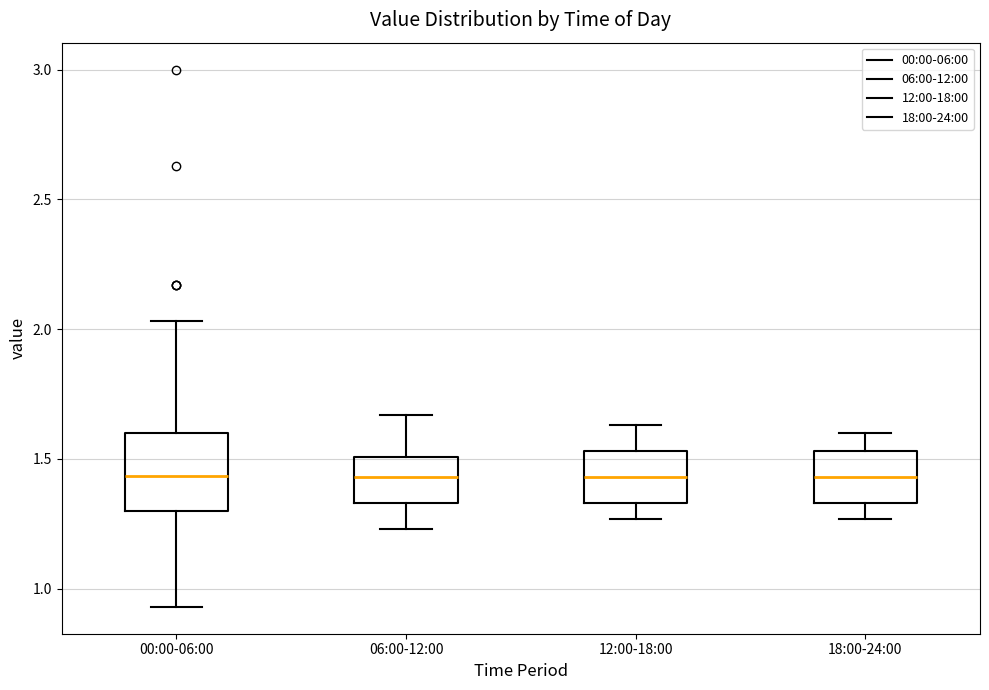

Reading left to right, transcribe this box plot: for each box, give where its median line is, the range the box spans, and where its two whiskers end, as read against the y-axis. The values are not printed on the chart, so give them approximately, as read against the axis.

00:00-06:00: median 1.45, box 1.30 to 1.60, whiskers 0.95 to 2.05
06:00-12:00: median 1.45, box 1.35 to 1.50, whiskers 1.25 to 1.65
12:00-18:00: median 1.45, box 1.35 to 1.55, whiskers 1.25 to 1.65
18:00-24:00: median 1.45, box 1.35 to 1.55, whiskers 1.25 to 1.60